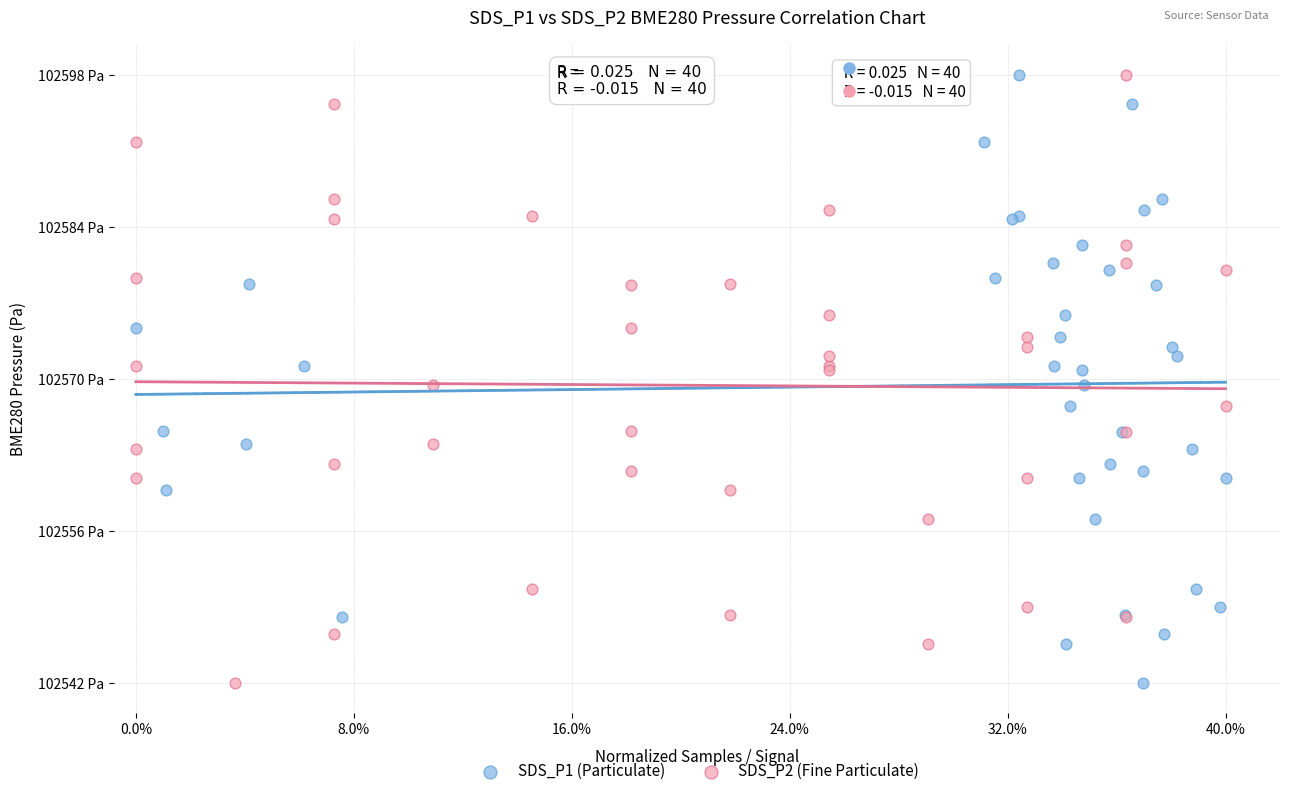

What are all the series names shown in the legend?

SDS_P1 (Particulate), SDS_P2 (Fine Particulate)